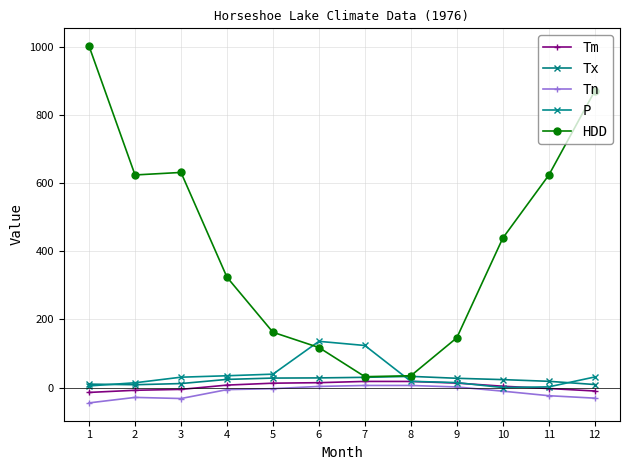

At which category is the sum across all series the highest?

1